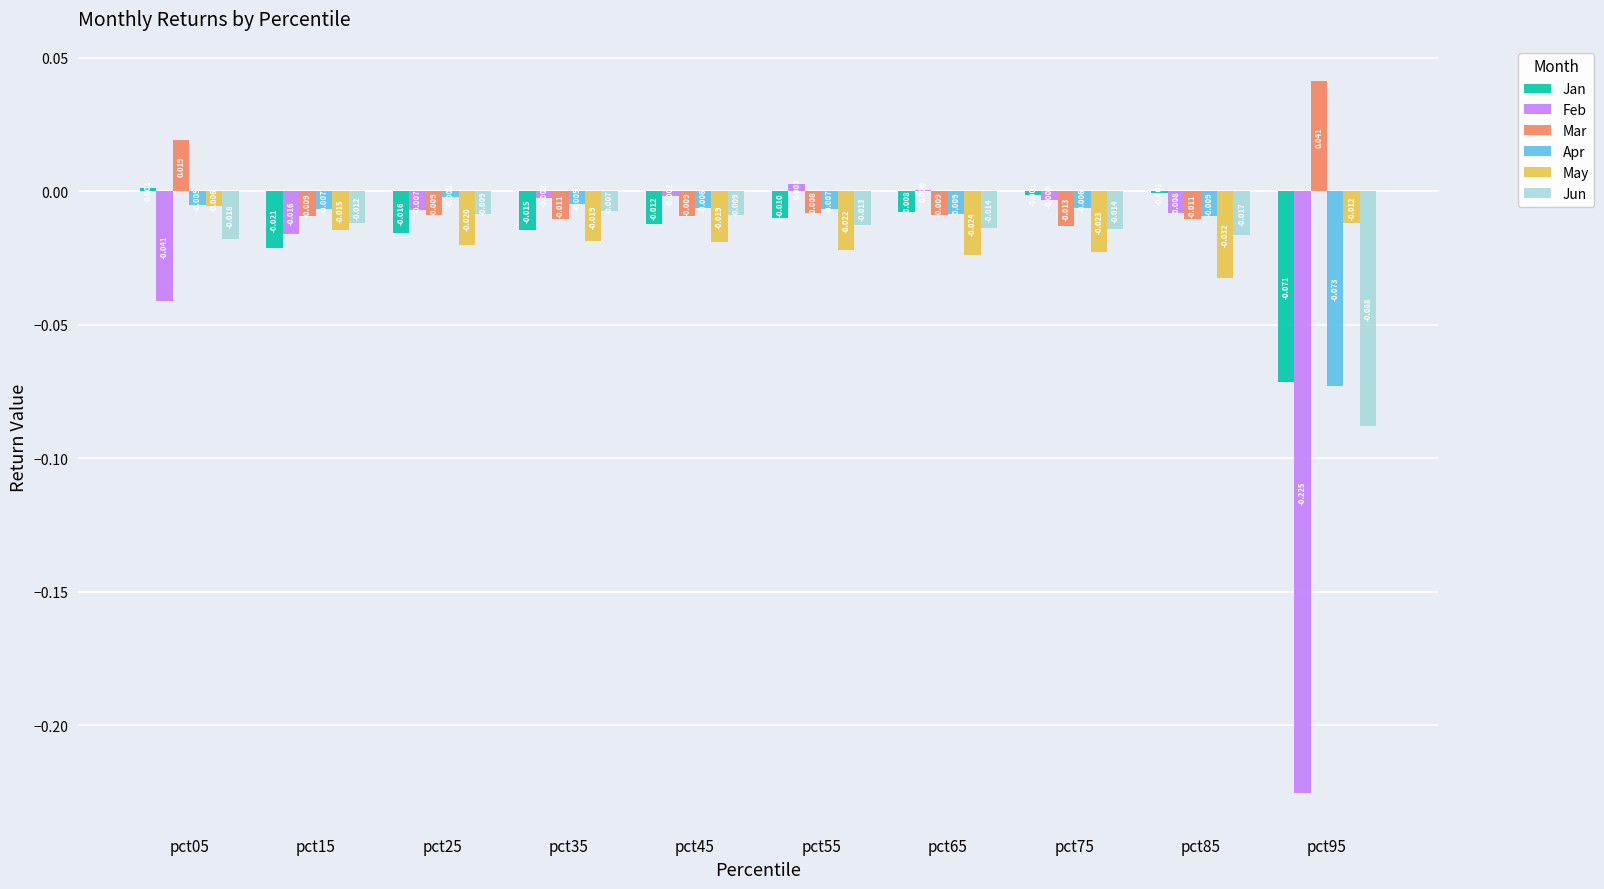

Between pct35 and pct95, which series saw the biggest shift?

Feb